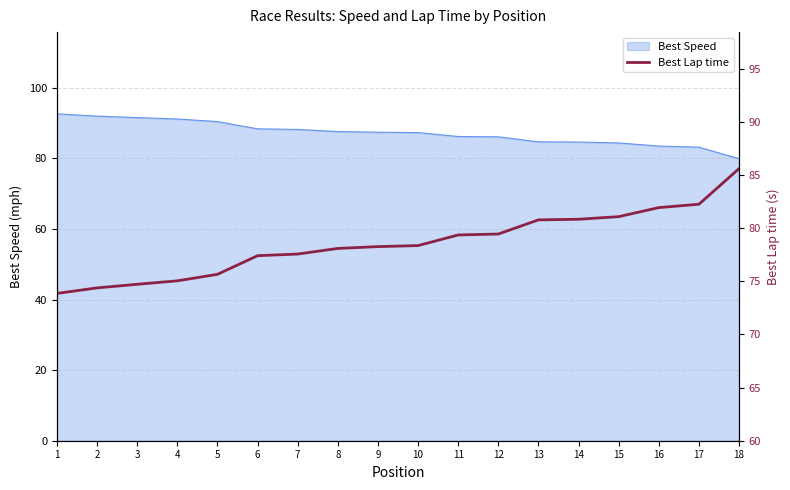

Read the value at 10.

78.4